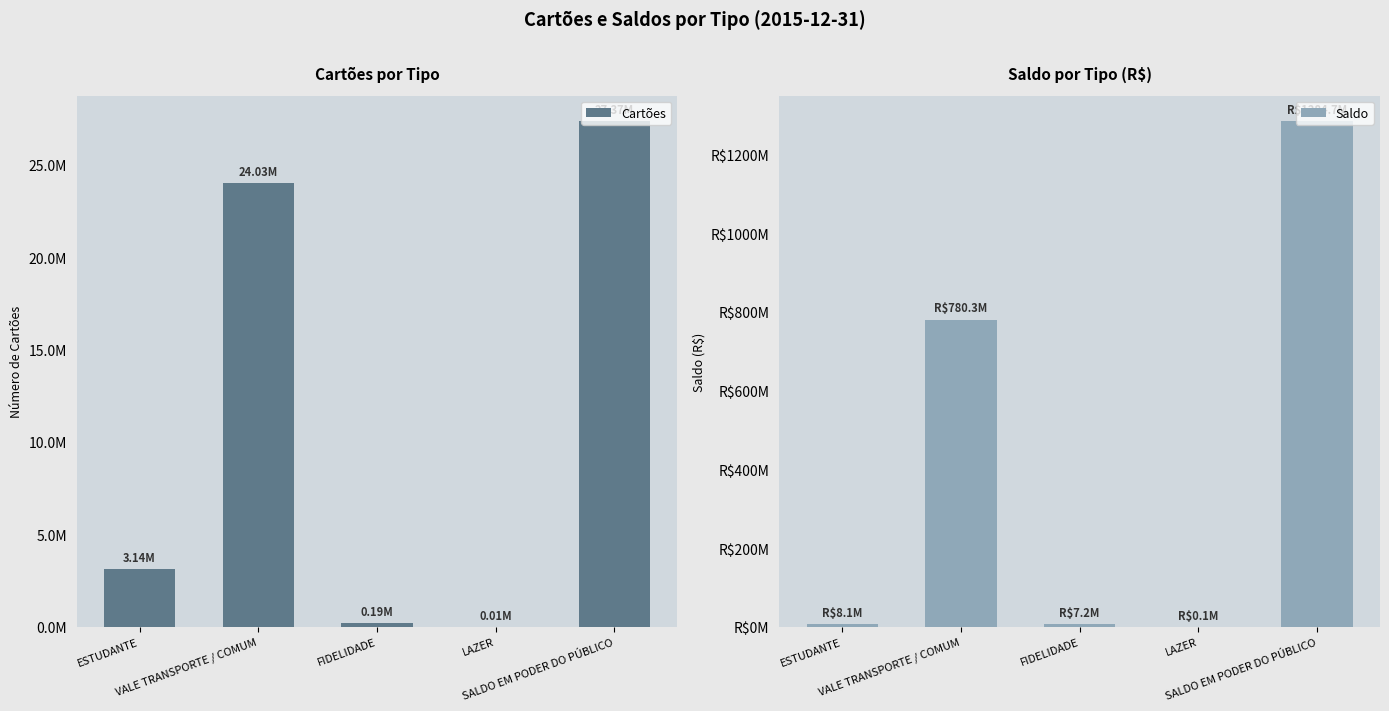

Does the chart contain any negative values?

No